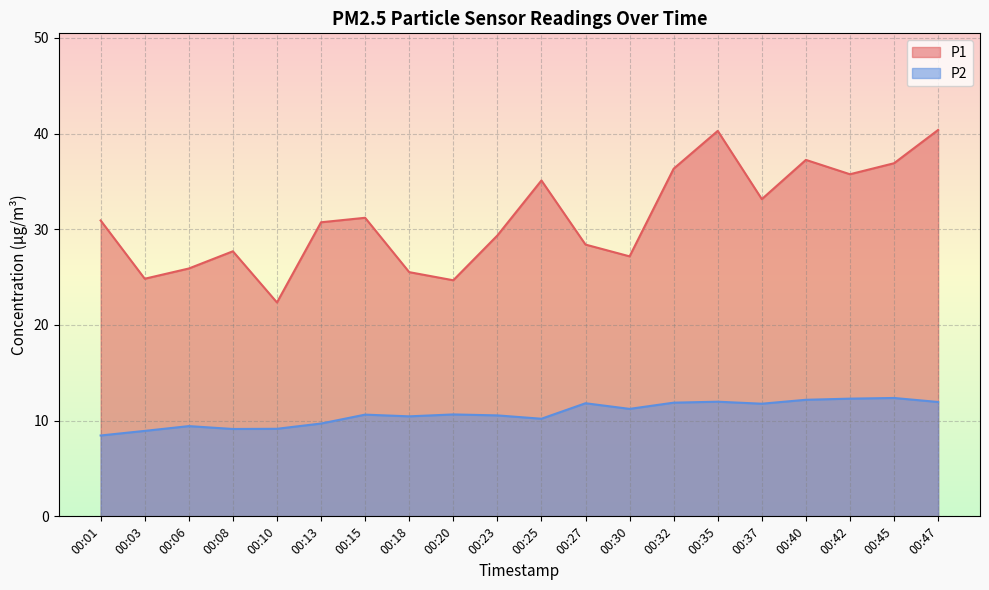

Where is P2 nearest to the value 10?

00:25